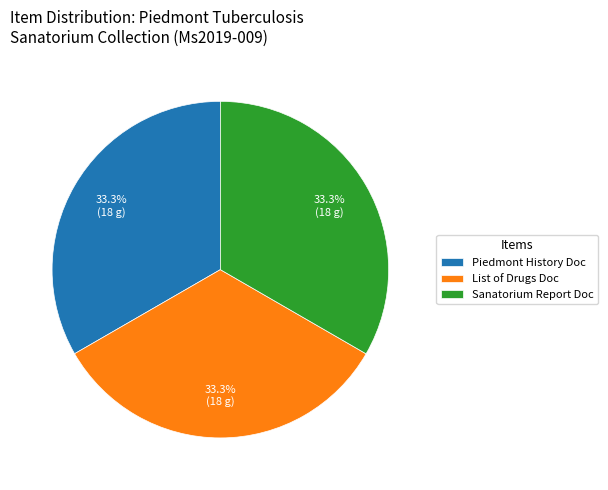

Approximately how many times larger is the value at Piedmont History Doc compared to List of Drugs Doc?

1.0